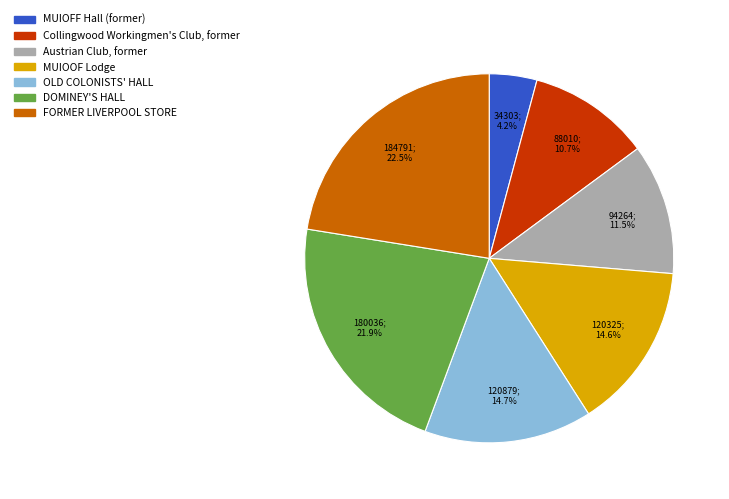

Which has a higher value, DOMINEY'S HALL or OLD COLONISTS' HALL?

DOMINEY'S HALL